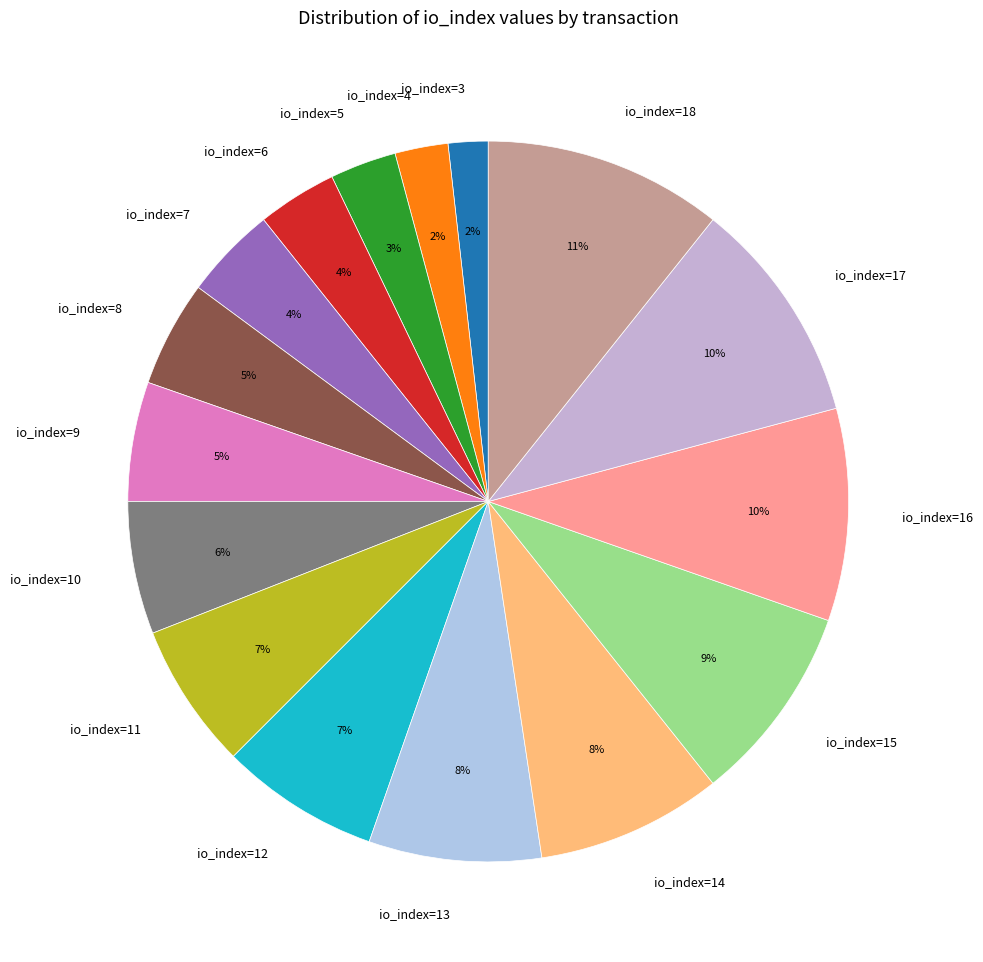

To the nearest percent, what is the combined percentage of io_index=11 and io_index=5?

10%